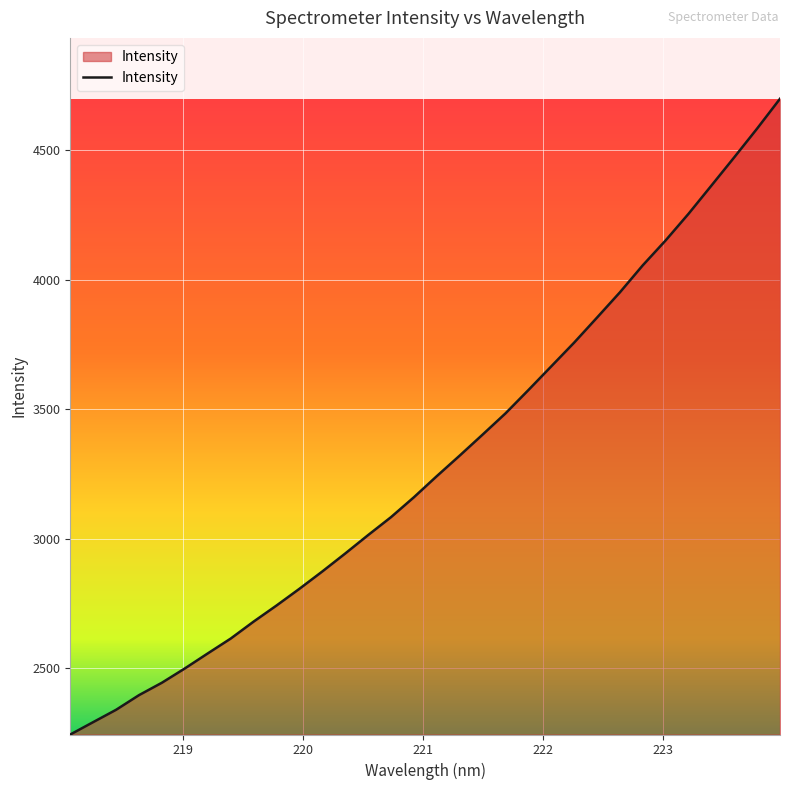

What is the minimum value shown in the chart?

2243.9